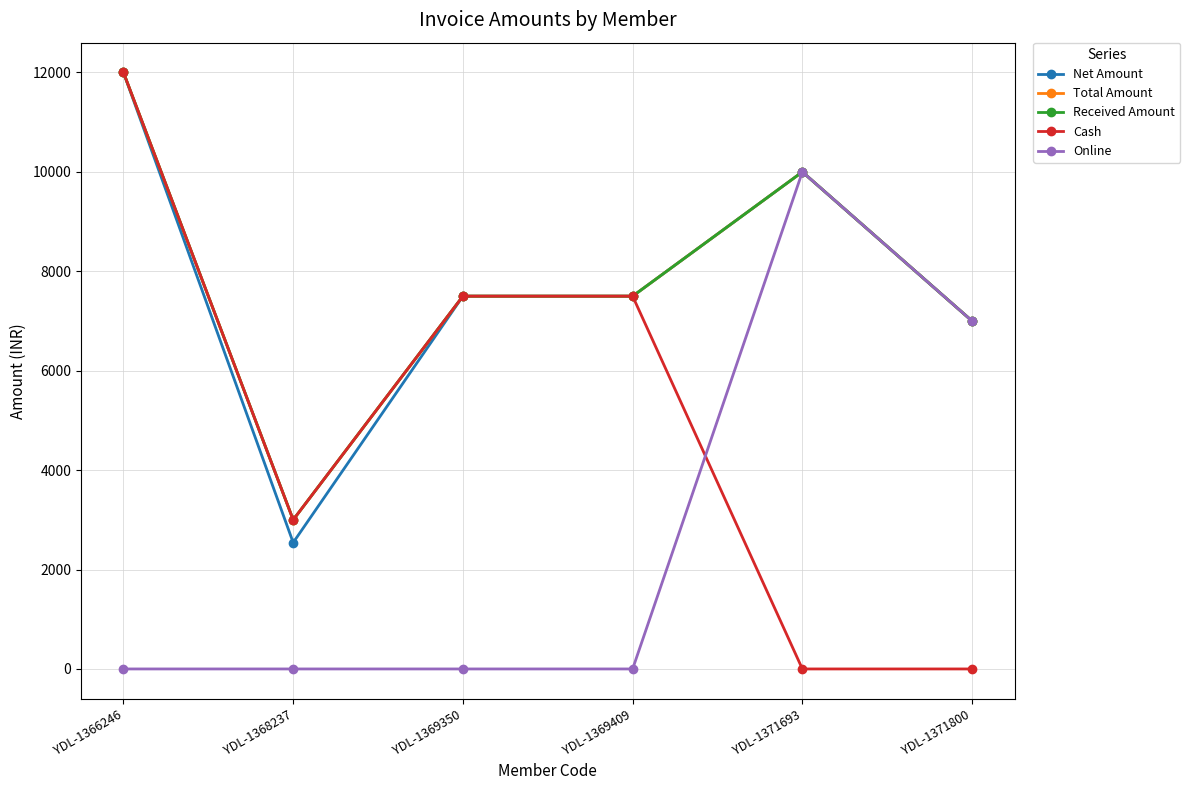

Which series has the largest total across all categories?

Total Amount